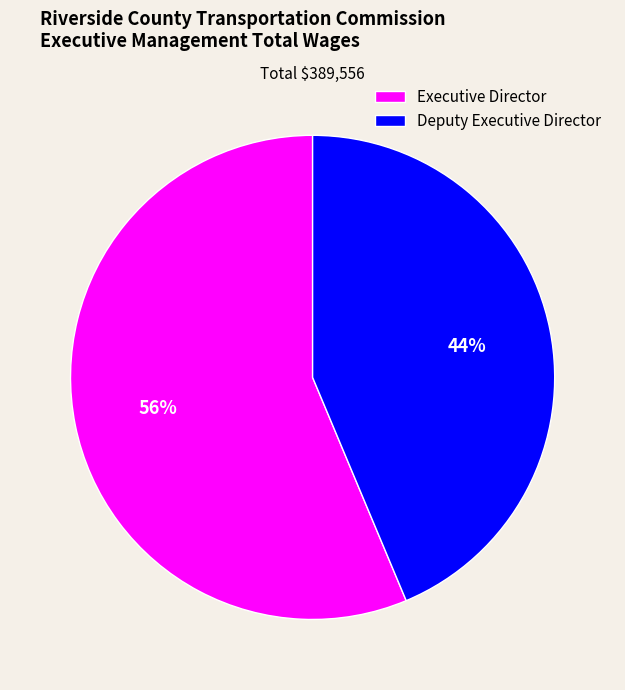

Which category has the biggest portion of the pie?

Executive Director